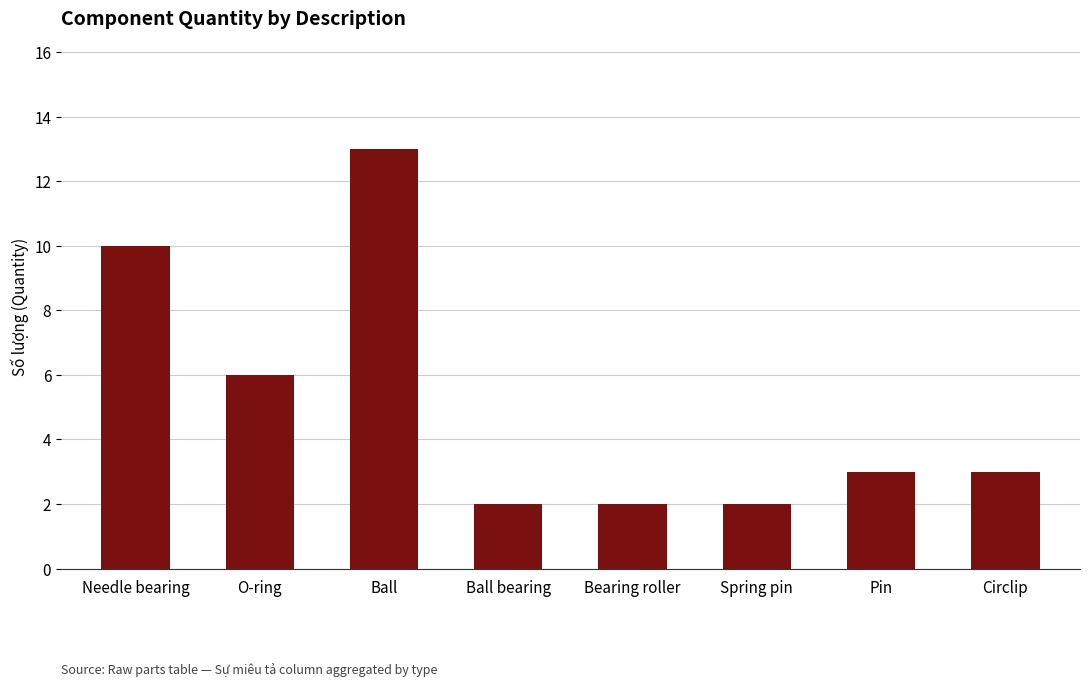

What is the label of the 6th bar from the left?

Spring pin